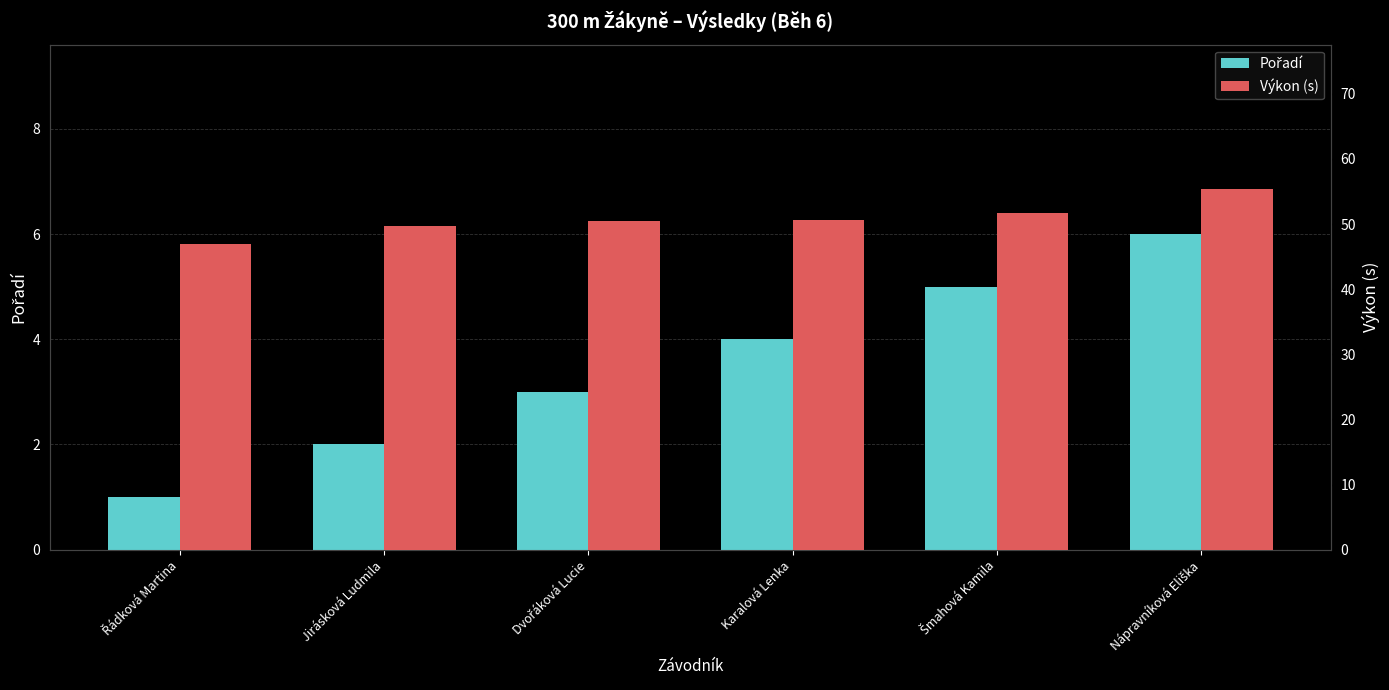

Where does the Výkon (s) series first go above 50?

Dvořáková Lucie